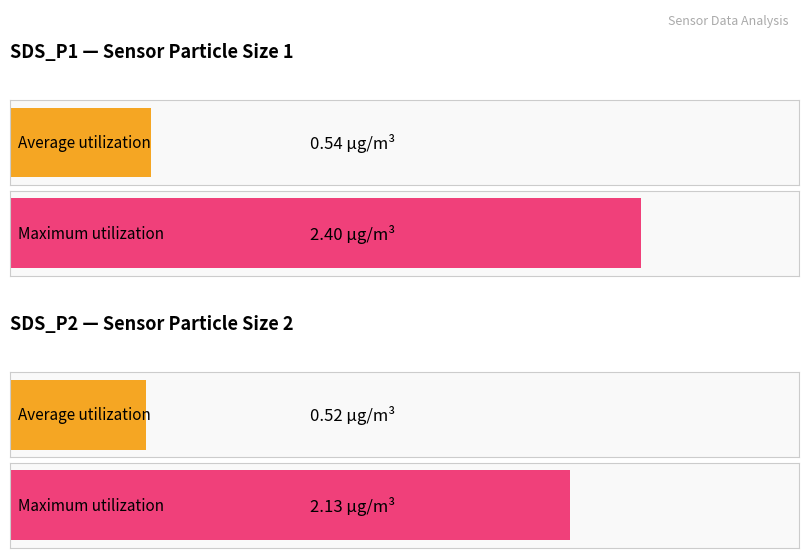

List the series in order of their overall mean, lowest first.

SDS_P2, SDS_P1